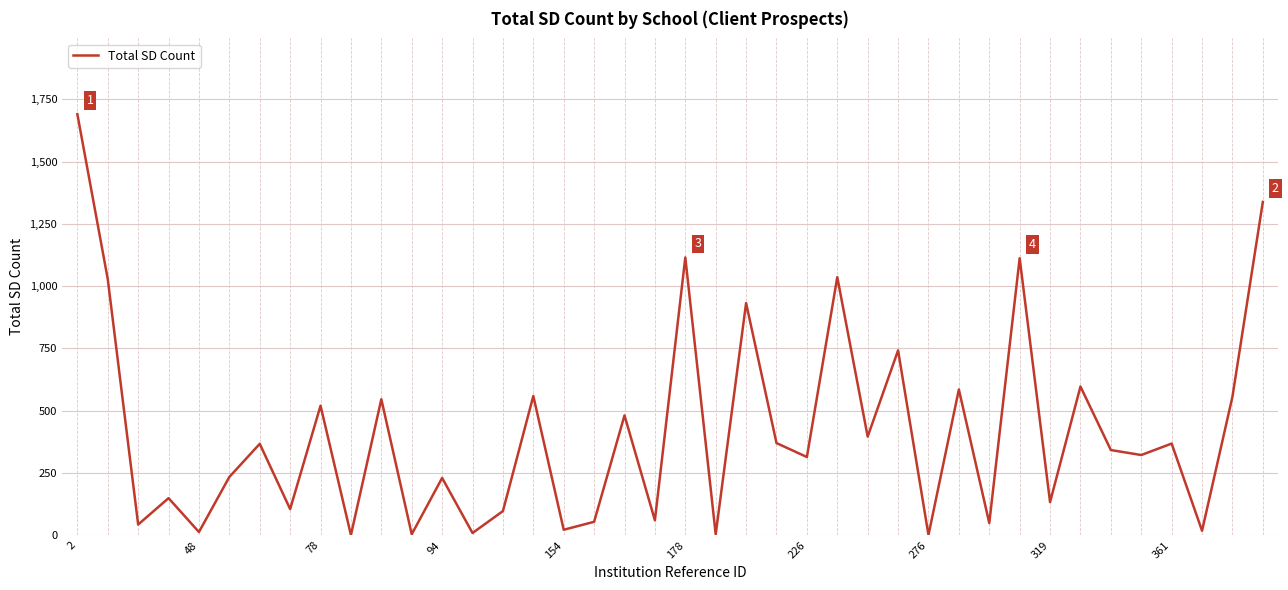

What is the difference between the maximum and minimum values?

1689